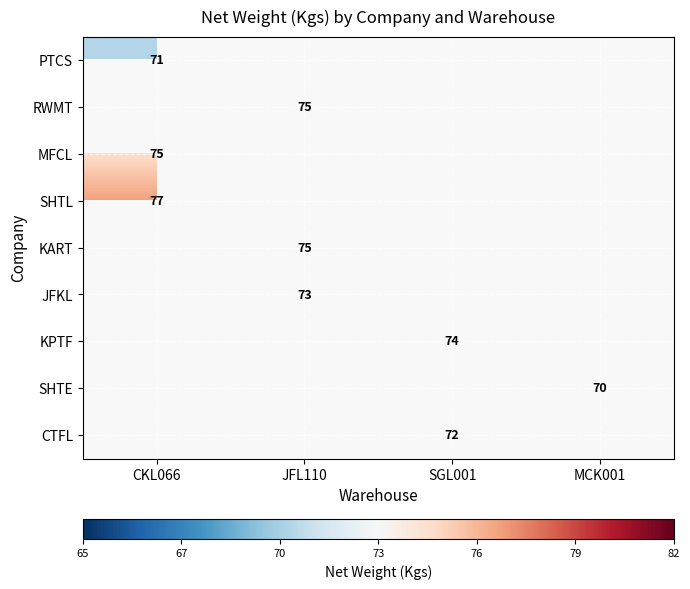

What is the minimum value shown in the chart?

70.0